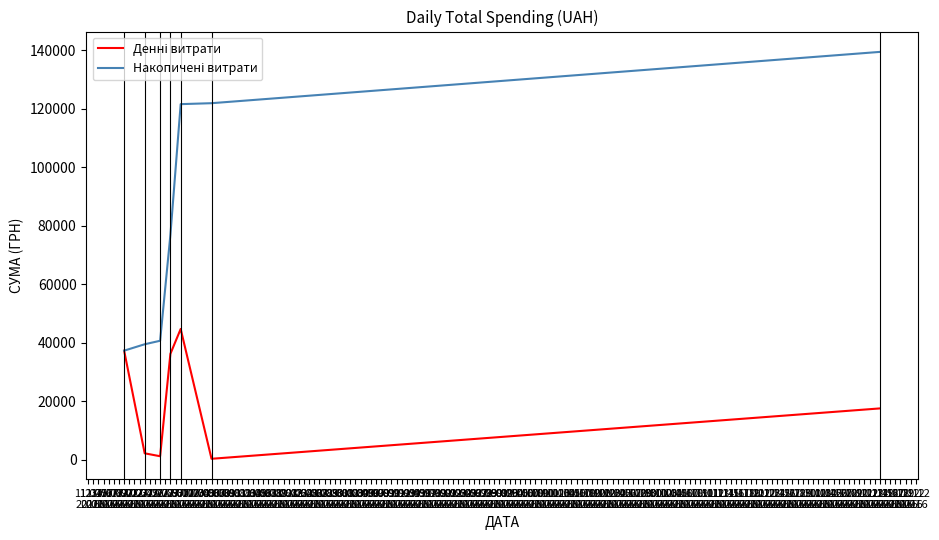

What is the greatest value displayed?

139503.9